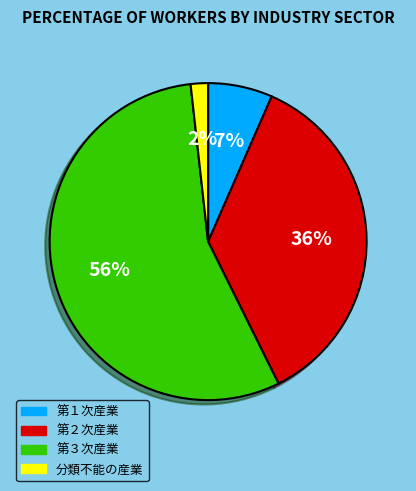

To the nearest percent, what percentage of the pie is 分類不能の産業?

2%